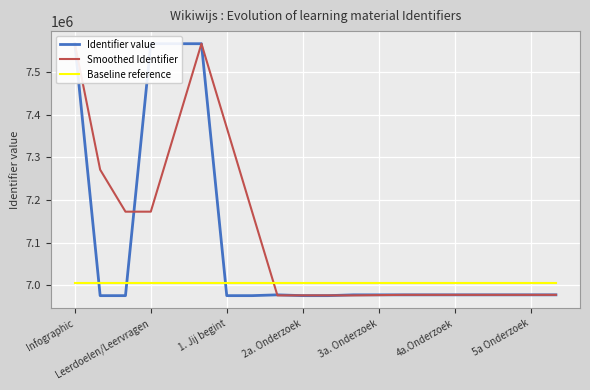

What is the lowest value of the Smoothed Identifier series?

6976086.7